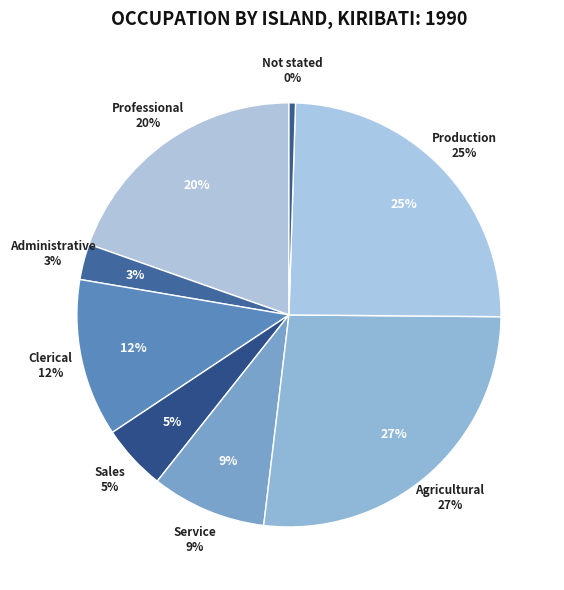

To the nearest percent, what portion does Sales represent?

5%